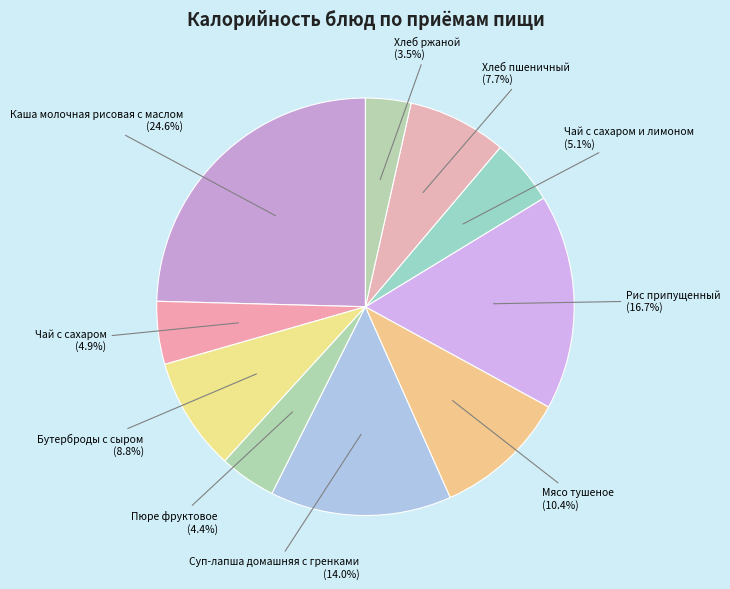

Rank the categories by value from highest to lowest.

Каша молочная рисовая с маслом, Рис припущенный, Суп-лапша домашняя с гренками, Мясо тушеное, Бутерброды с сыром, Хлеб пшеничный, Чай с сахаром и лимоном, Чай с сахаром, Пюре фруктовое, Хлеб ржаной